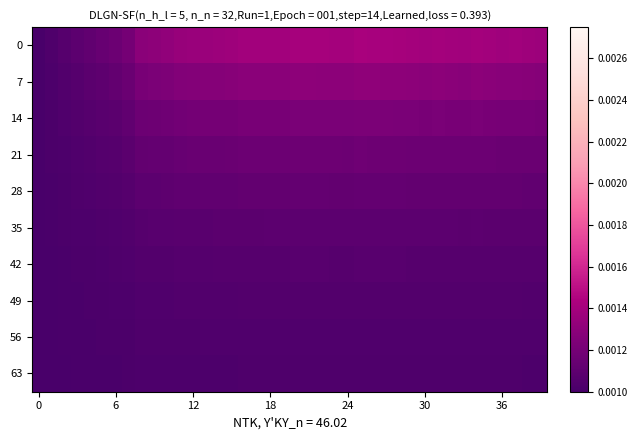

At how many categories does at least one series exceed 0?

40